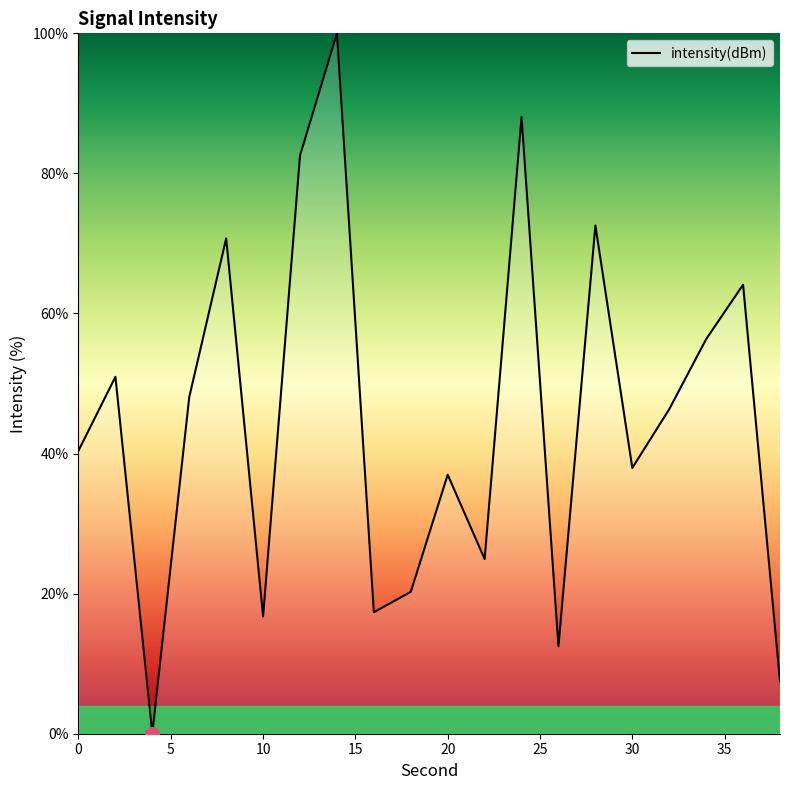

True or false: the data has more than 1 interior local peaks.

True